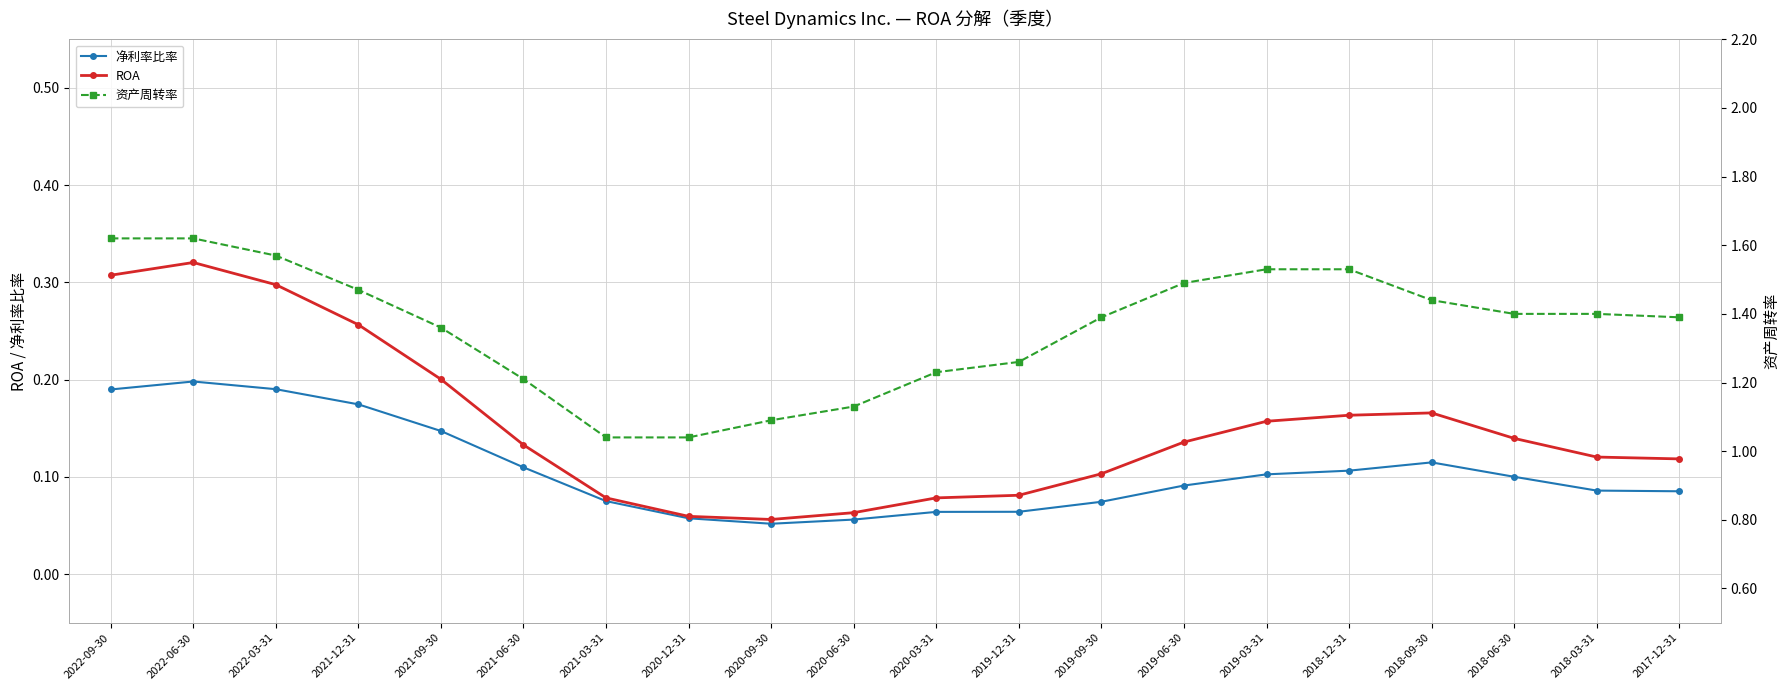

What is the spread (max minus min) of values at 2020-09-30?

1.0